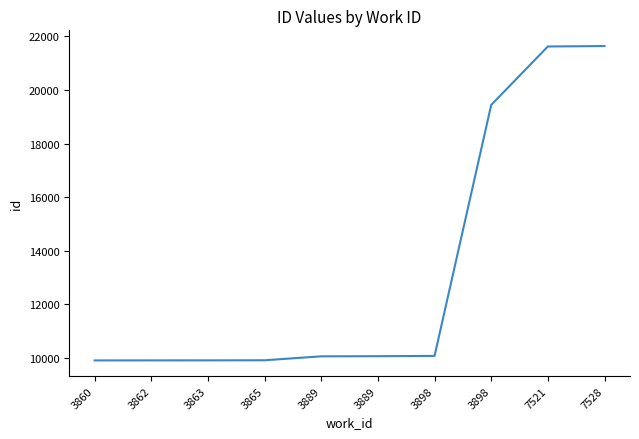

Does the chart display data point markers on the line(s)?

No